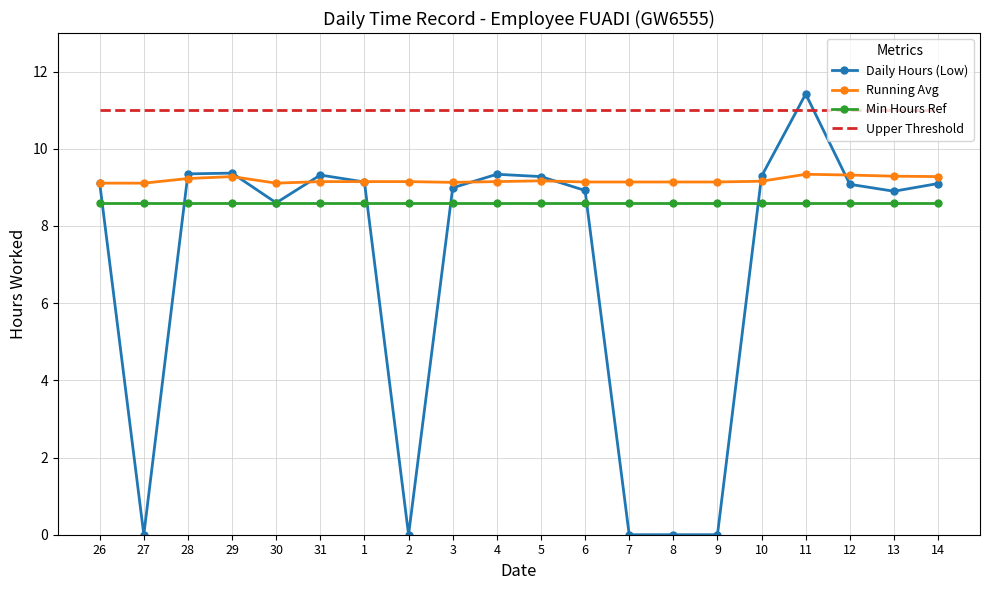

True or false: Min Hours Ref has a value of 14.6 at 11.

False